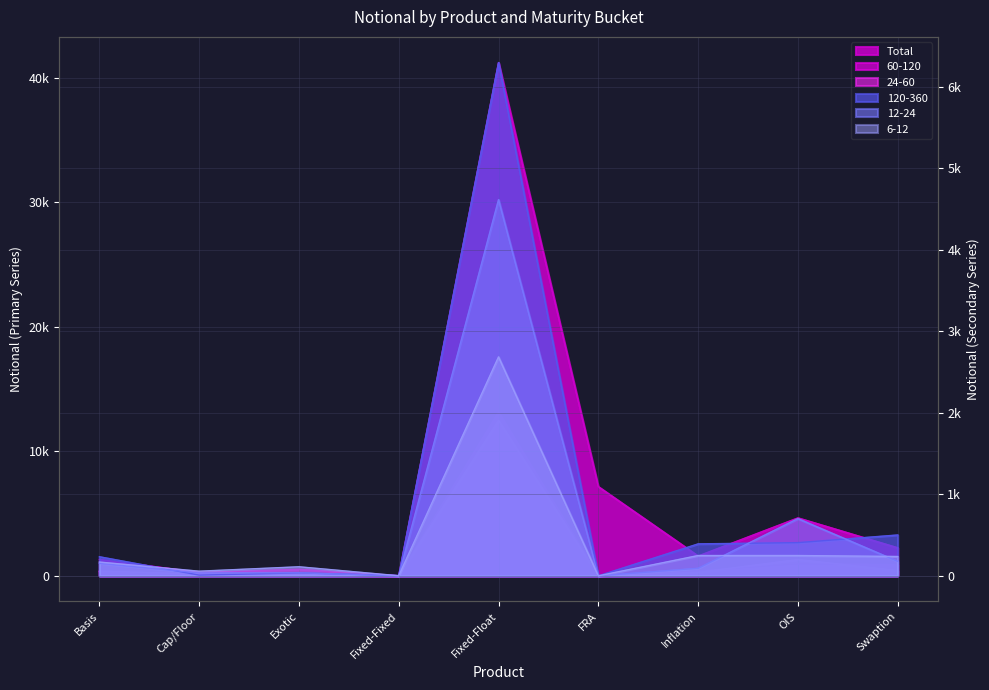

Between Exotic and Swaption, which series saw the biggest shift?

Total